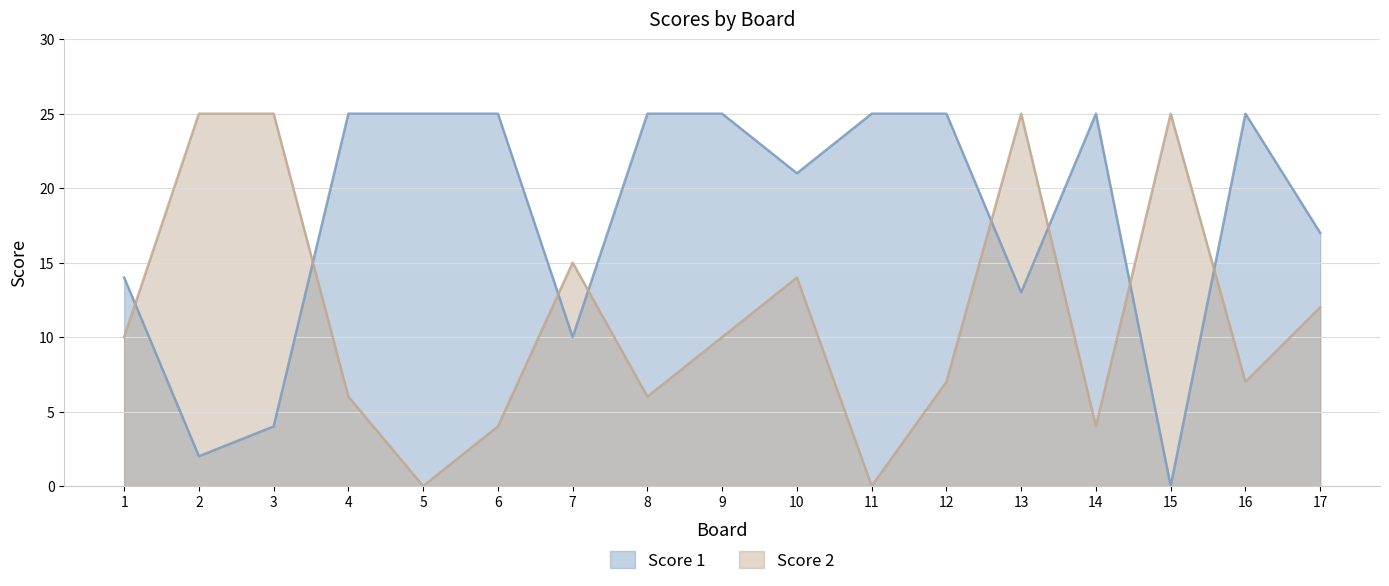

List the labels in order of Score 2 value, smallest first.

5, 11, 6, 14, 4, 8, 12, 16, 1, 9, 17, 10, 7, 2, 3, 13, 15